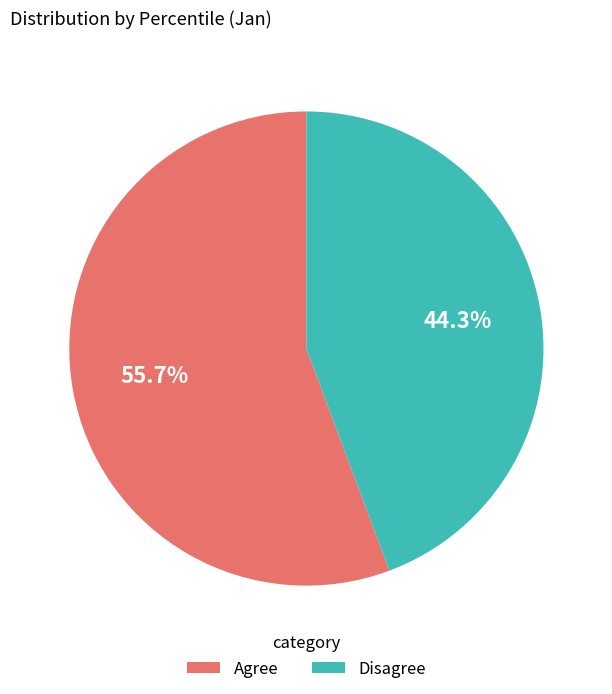

Rank the categories by value from lowest to highest.

Disagree, Agree